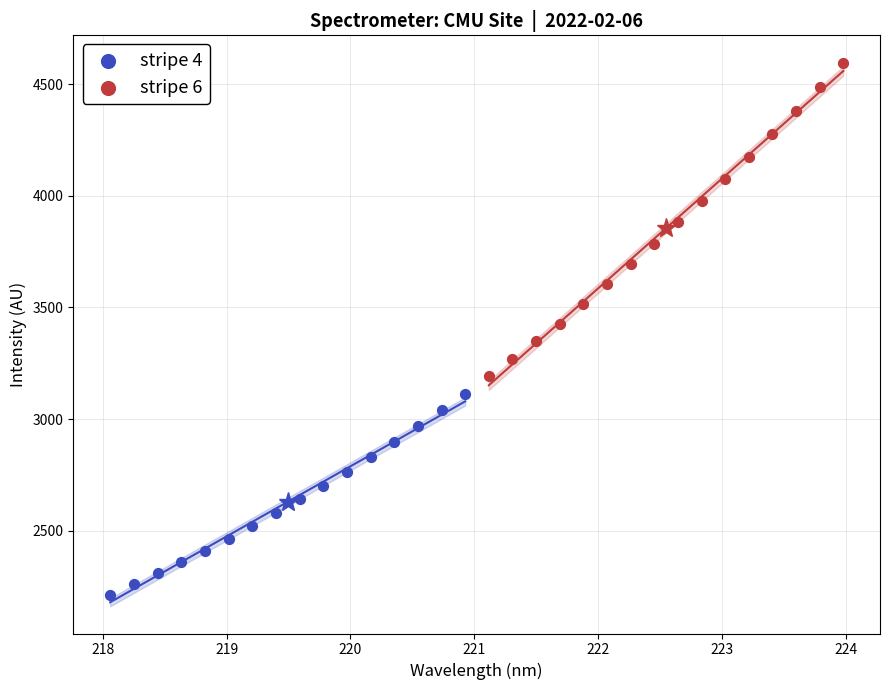

Which series reaches the minimum Y coordinate?

stripe 4